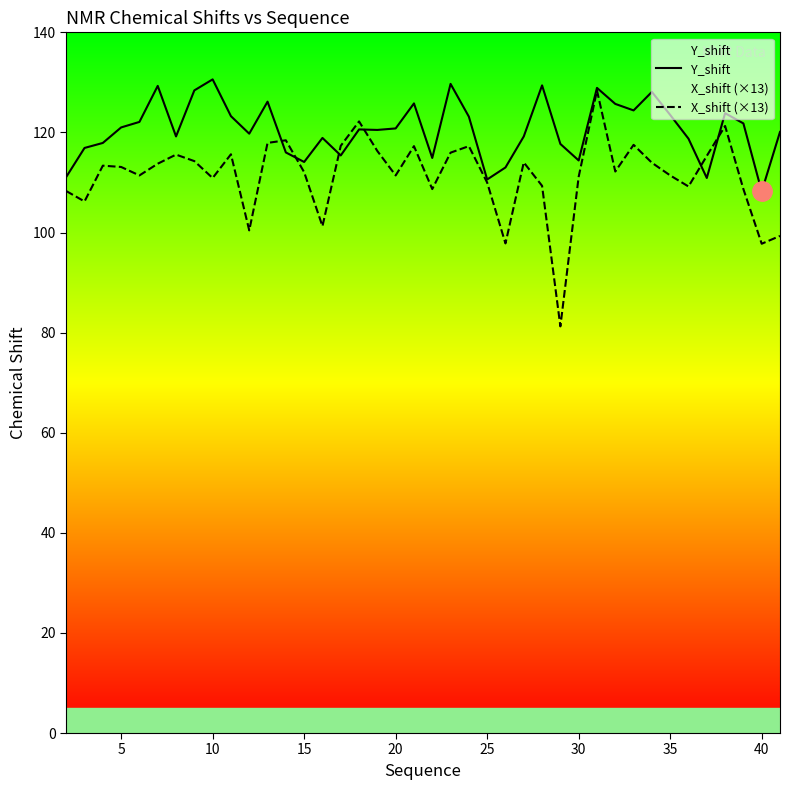

True or false: Y_shift has a value of 123.5 at 35.

True